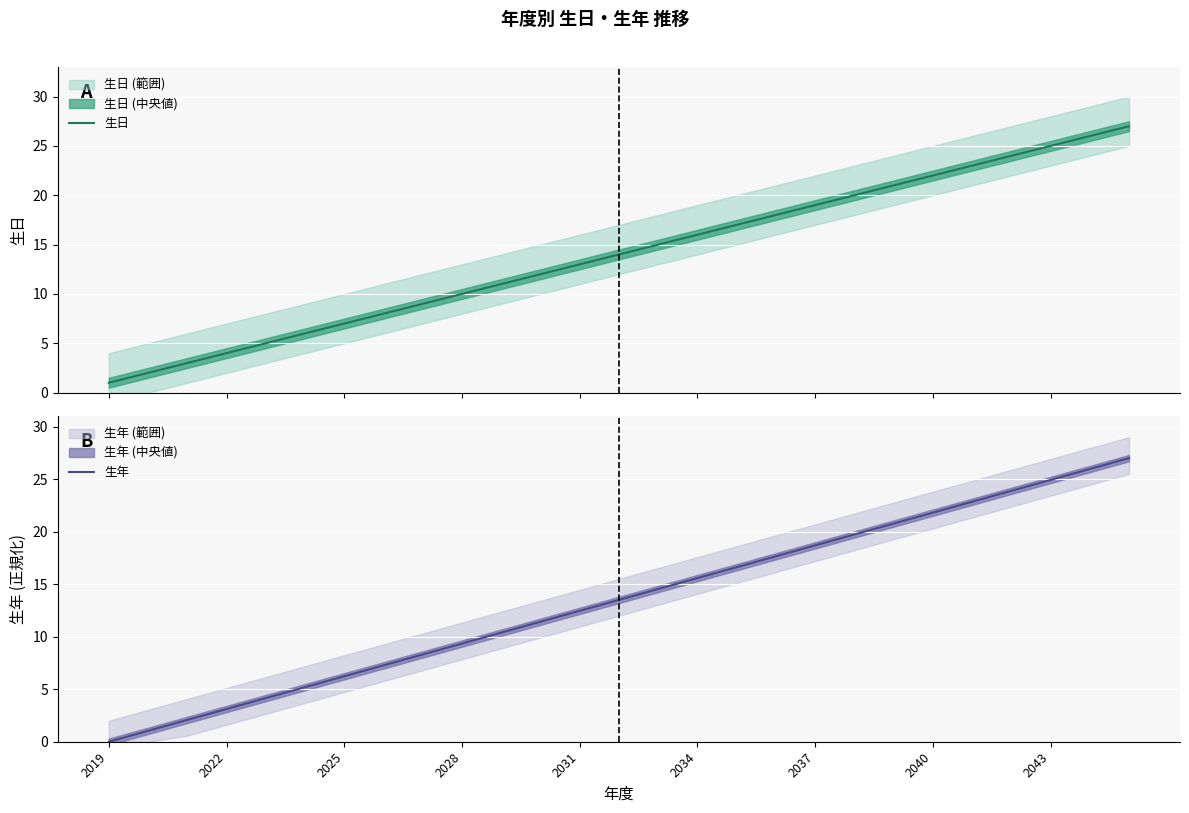

True or false: 生年 has a value of 7.5 at 2037.

False